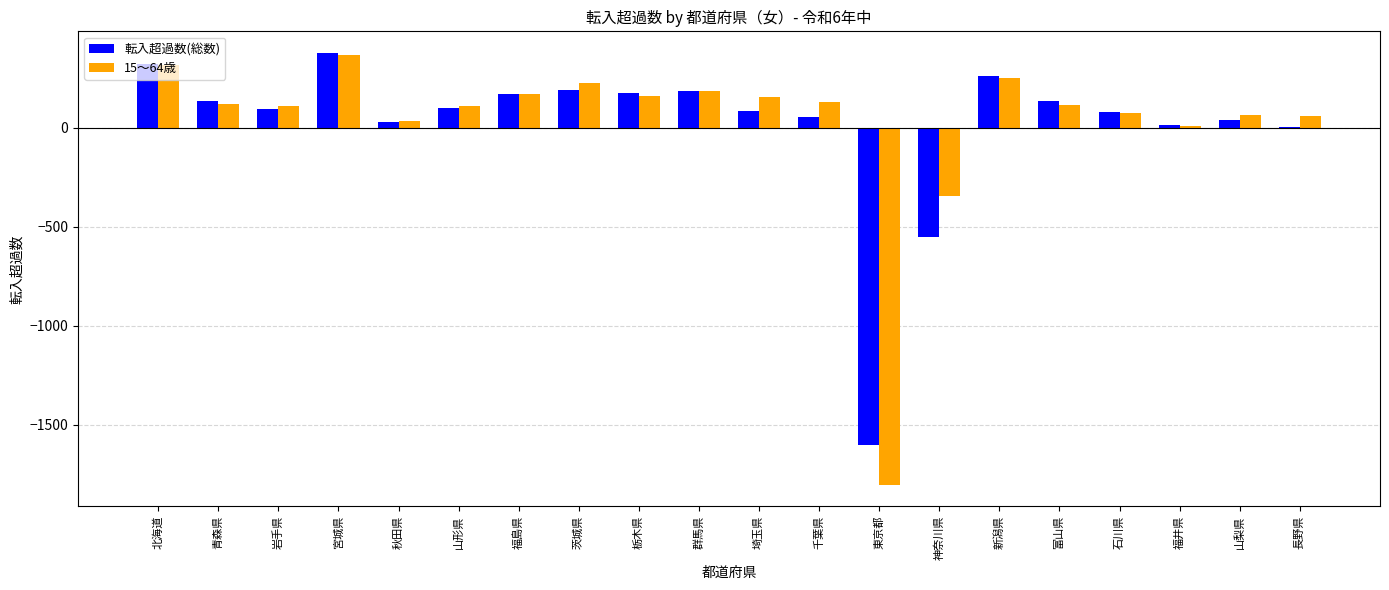

Is the value of 15～64歳 at 神奈川県 greater than the value of 転入超過数(総数) at 山形県?

No